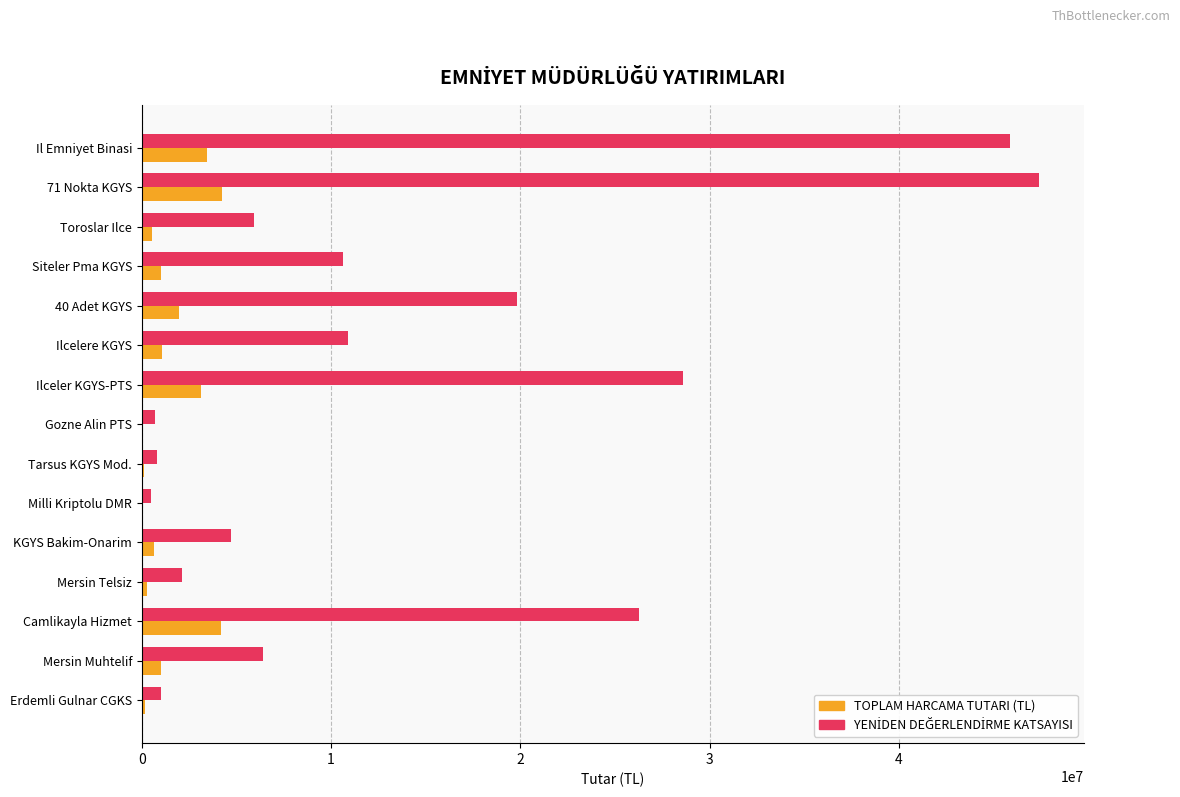

At which category is the sum across all series the highest?

71 Nokta KGYS